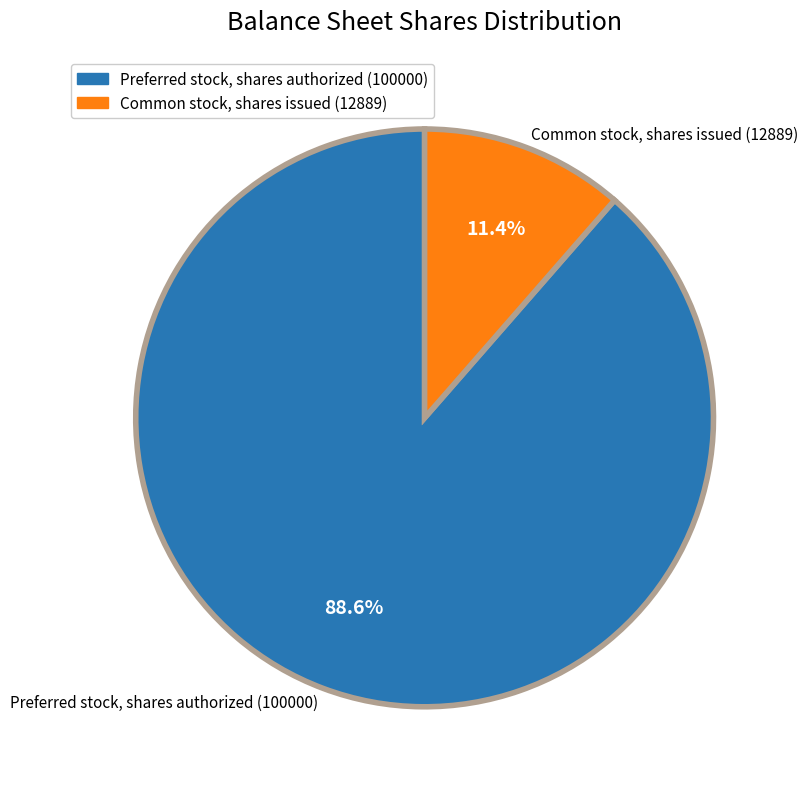

True or false: Preferred stock, shares authorized (100000) accounts for 89% of the total.

True